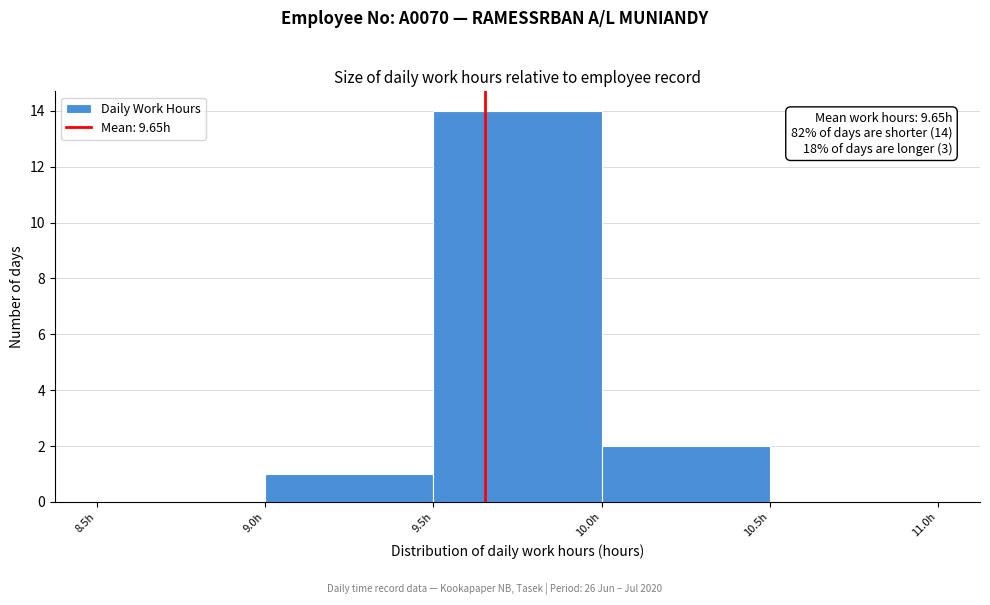

Over which range of the x-axis is the bar tallest?

9.5 to 10.0